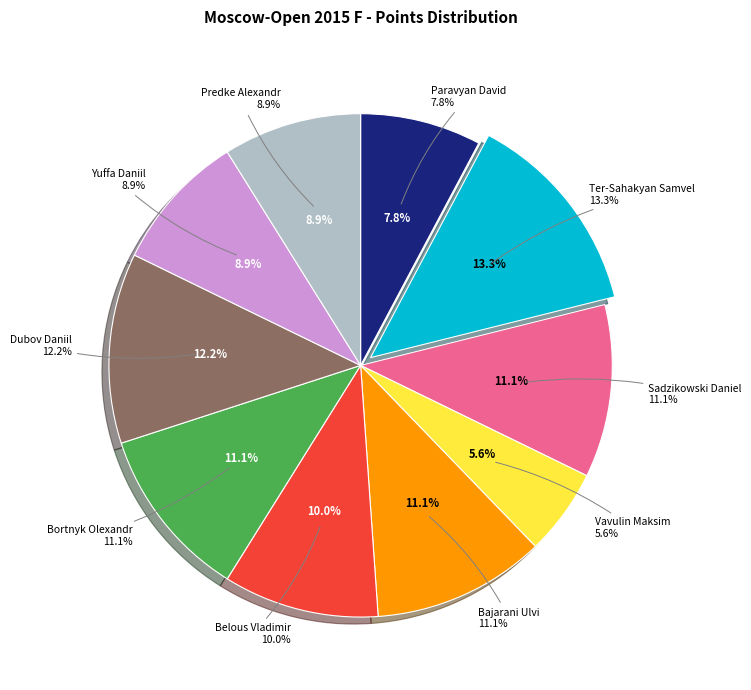

Is there a majority slice in this chart?

No